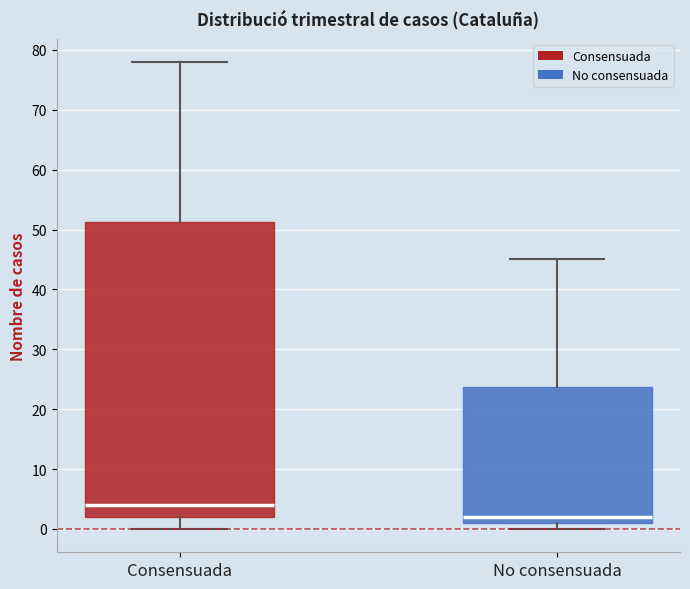

Where is the upper edge of the box for Consensuada on the y-axis? The values are not printed on the chart, so give them approximately, as read against the axis.

51